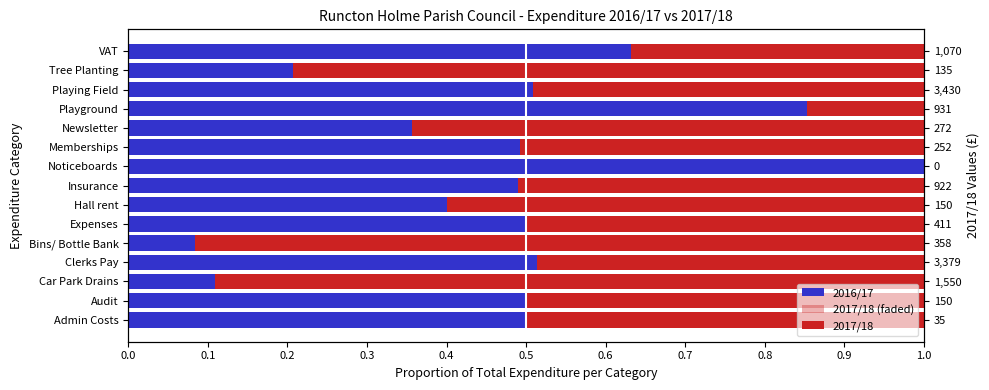

What is the highest value of the 2017/18 series?

0.9